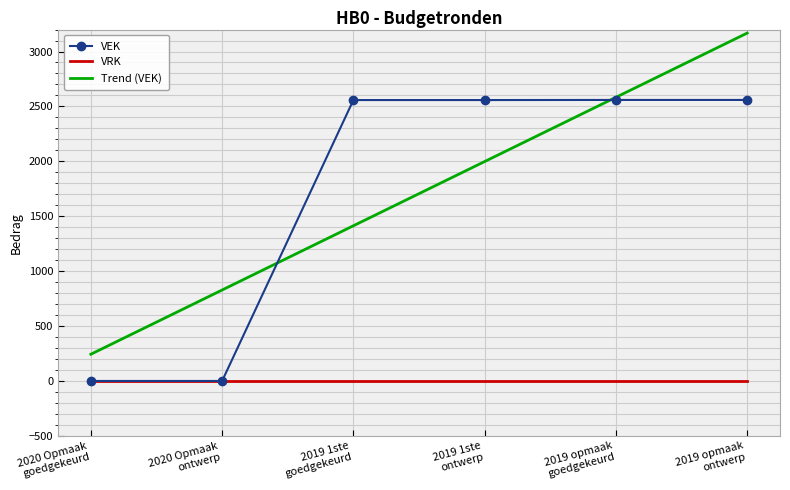

Rank the series by their maximum value, from highest to lowest.

Trend (VEK), VEK, VRK